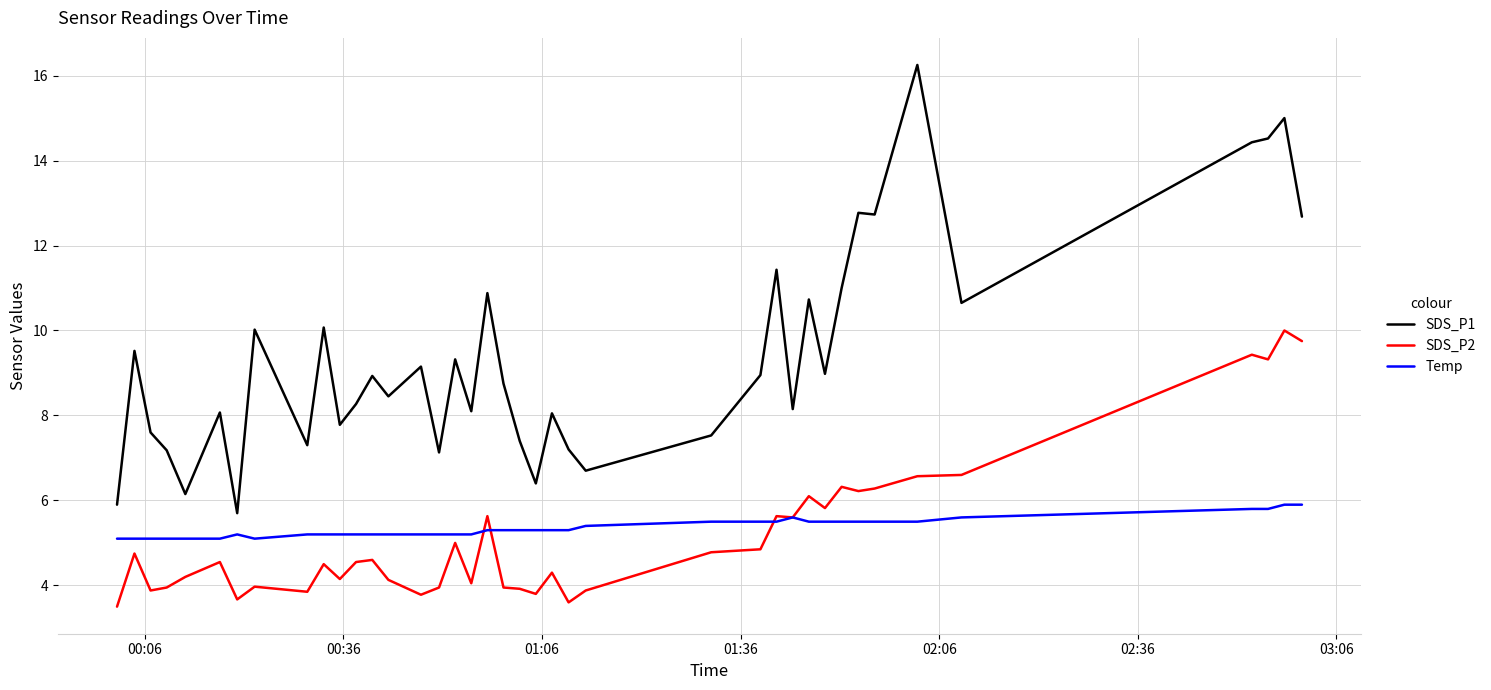

Which series has the largest range (max minus min)?

SDS_P1